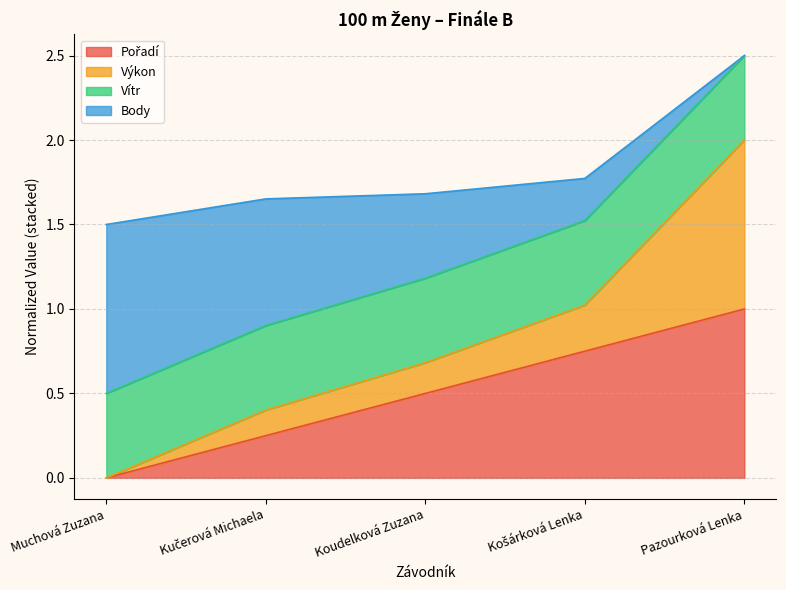

What is the average value of the Pořadí series?

0.5